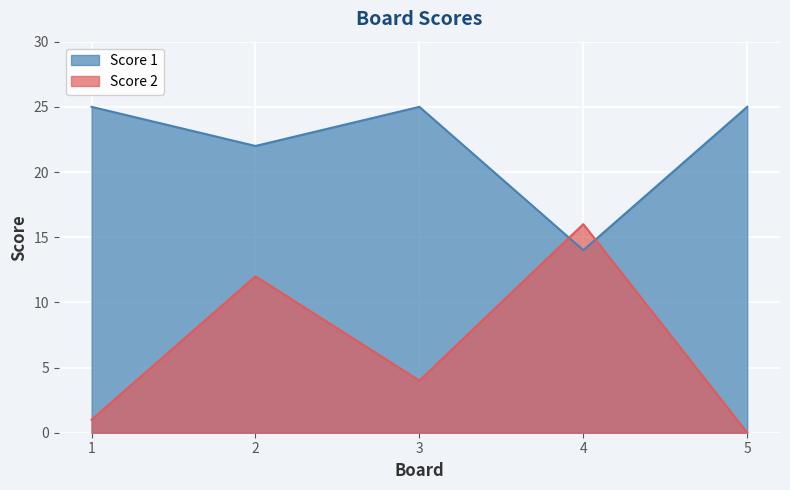

What is the value of the Score 1 point at the 5th from the left?

25